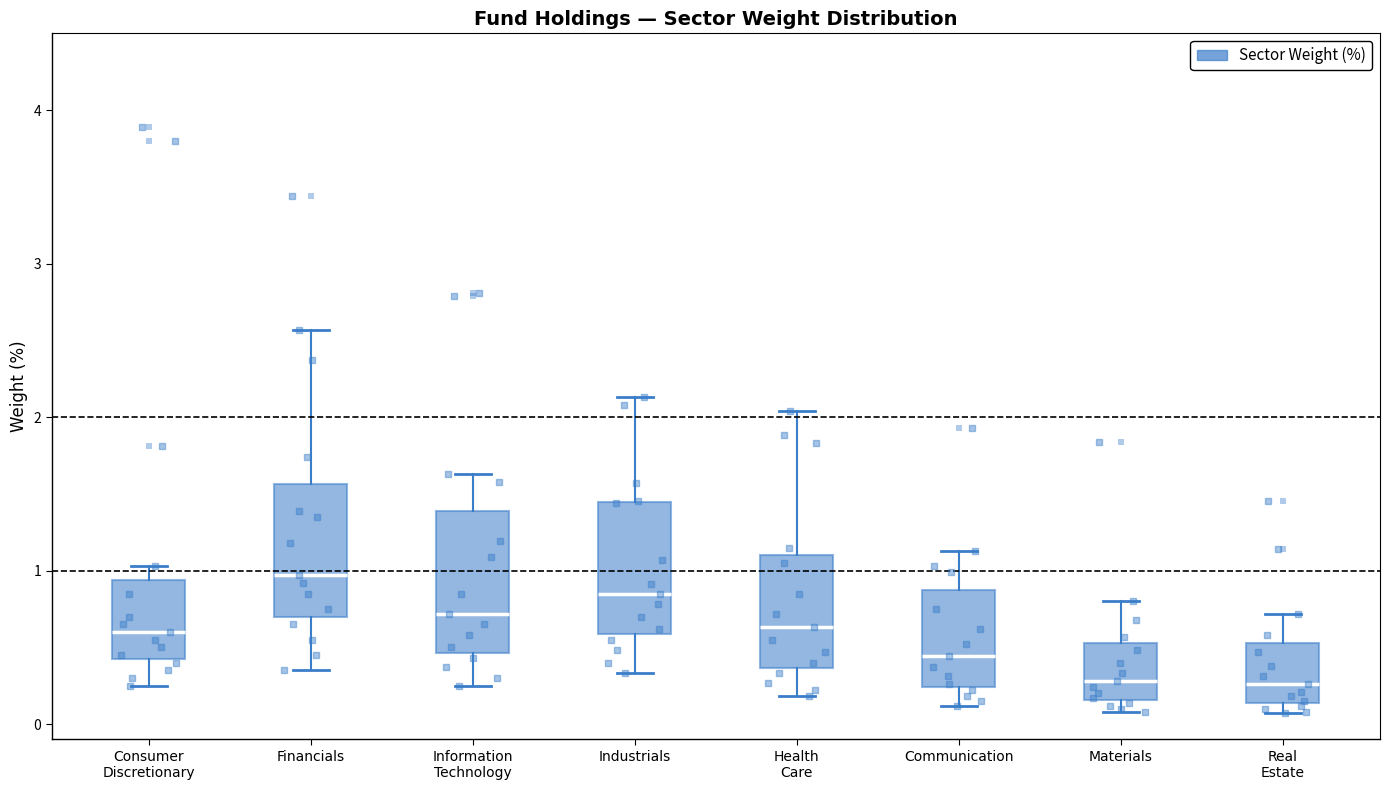

Where is the lower edge of the box for Communication on the y-axis? The values are not printed on the chart, so give them approximately, as read against the axis.

0.2